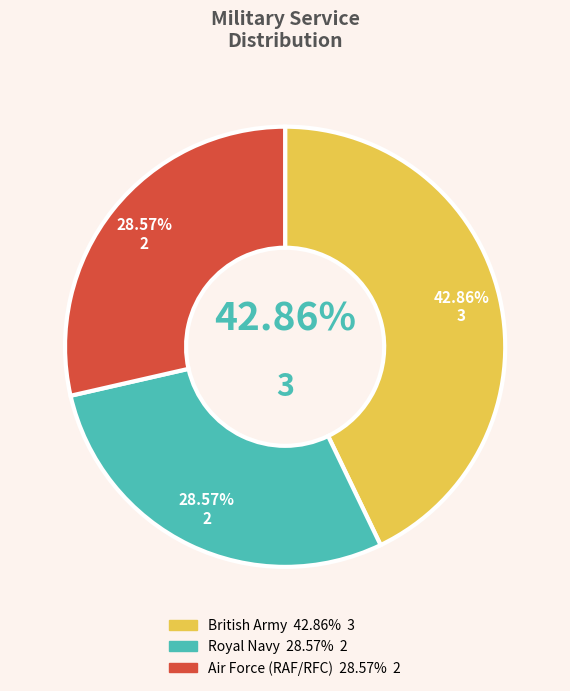

Which slice is the largest?

British Army